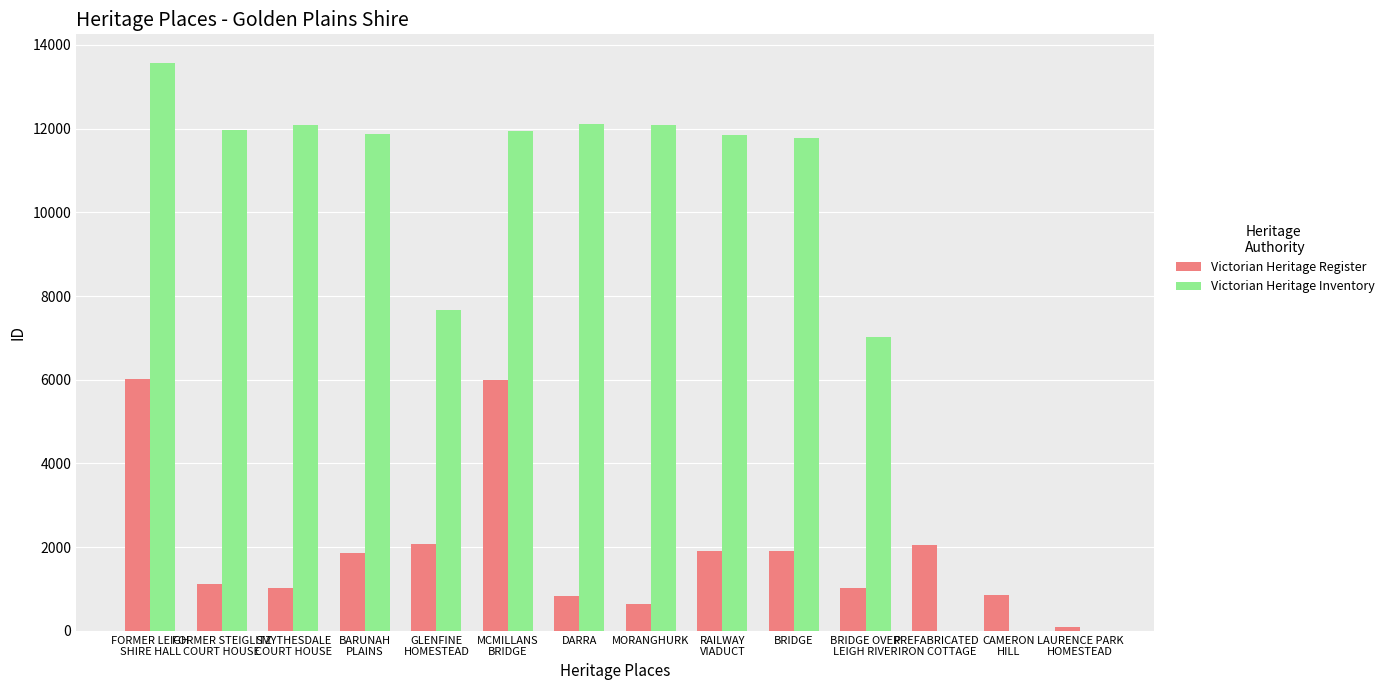

Is it true that Victorian Heritage Inventory equals 11784 at BRIDGE?

True